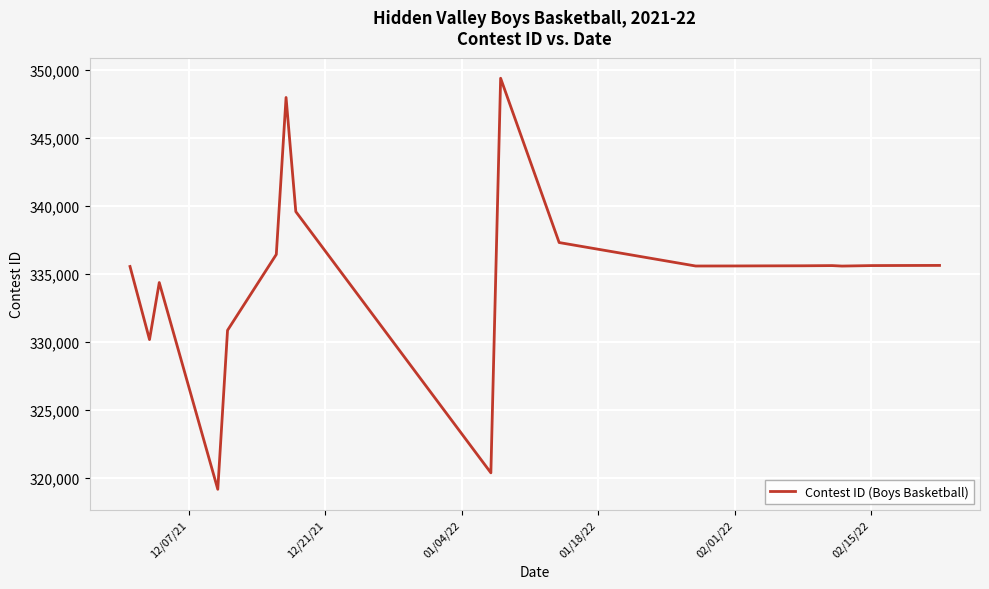

What is the maximum value shown in the chart?

349411